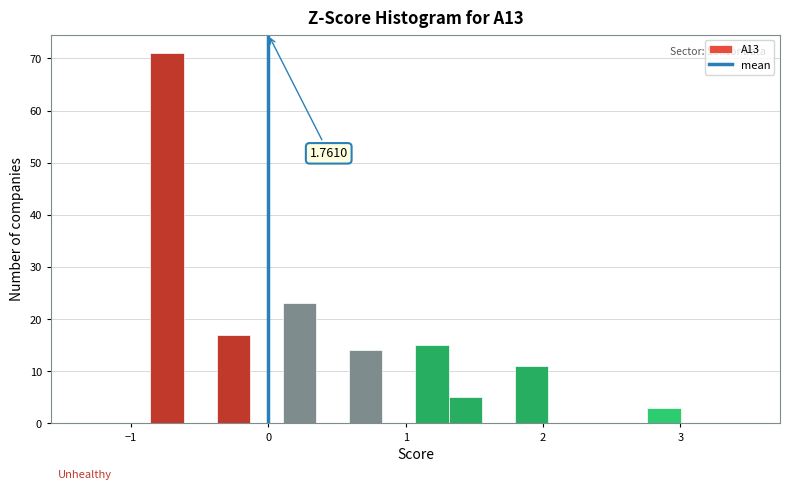

Read against the x-axis, roughly where is the centre of the tallest bar?

-0.7